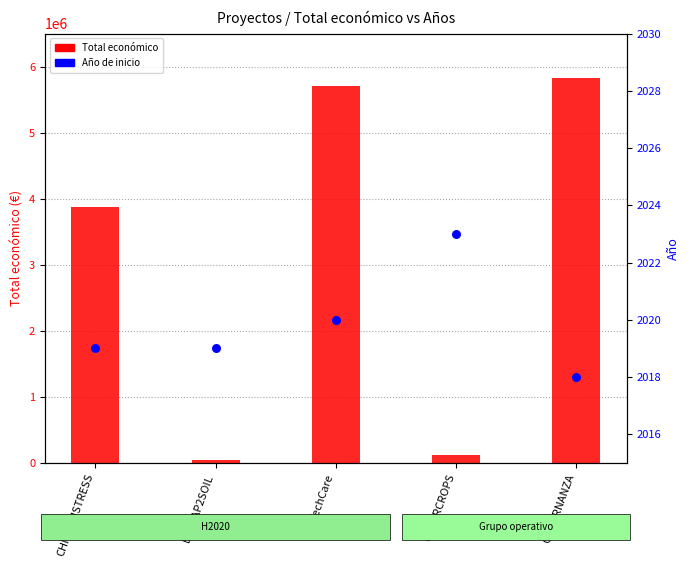

Which series has the largest Y range (max minus min)?

Total económico